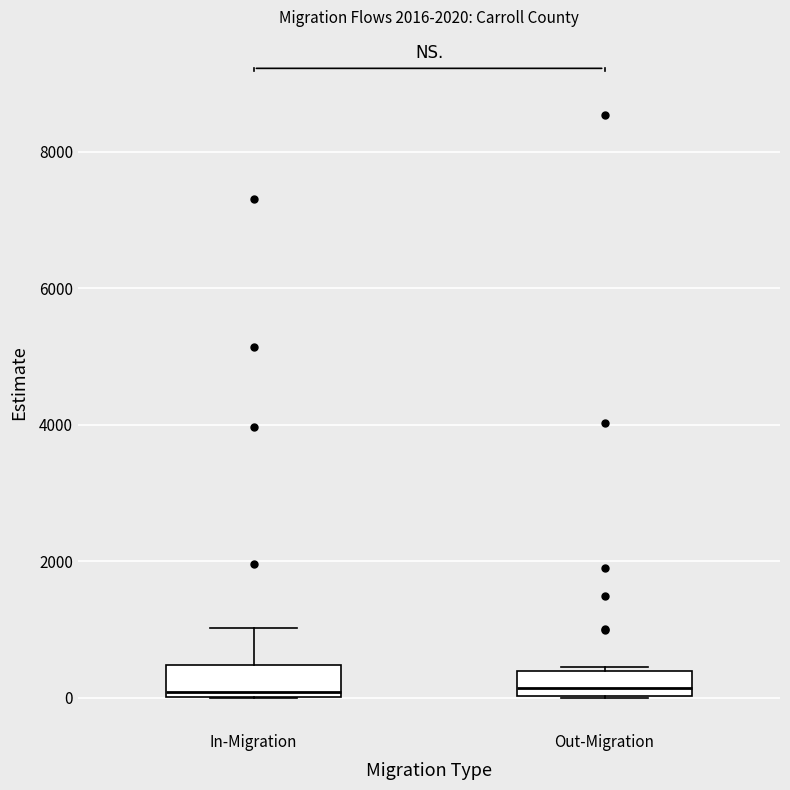

Where is the lower edge of the box for In-Migration on the y-axis? The values are not printed on the chart, so give them approximately, as read against the axis.

0